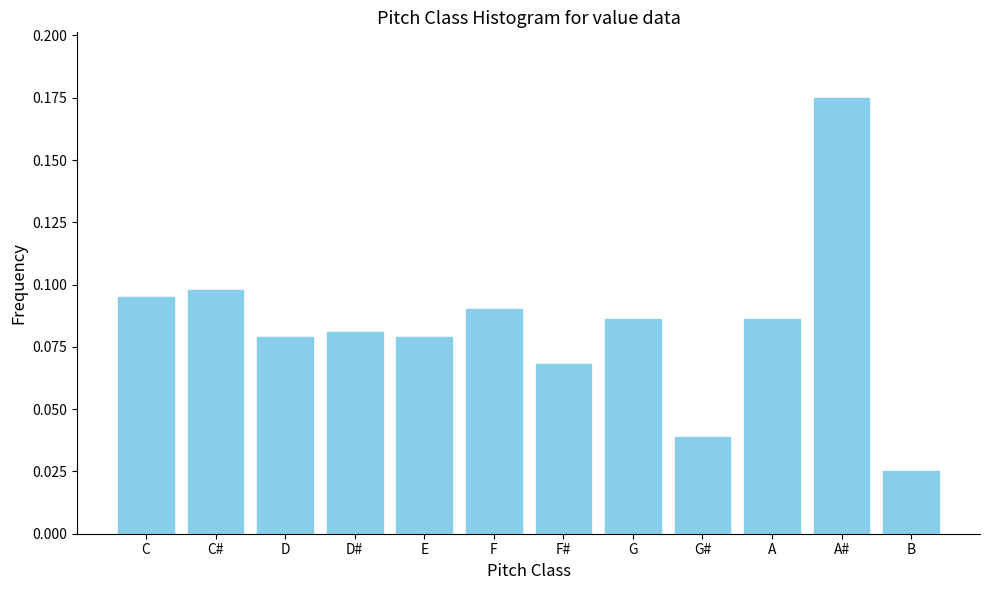

Which has a higher value, G# or C#?

C#